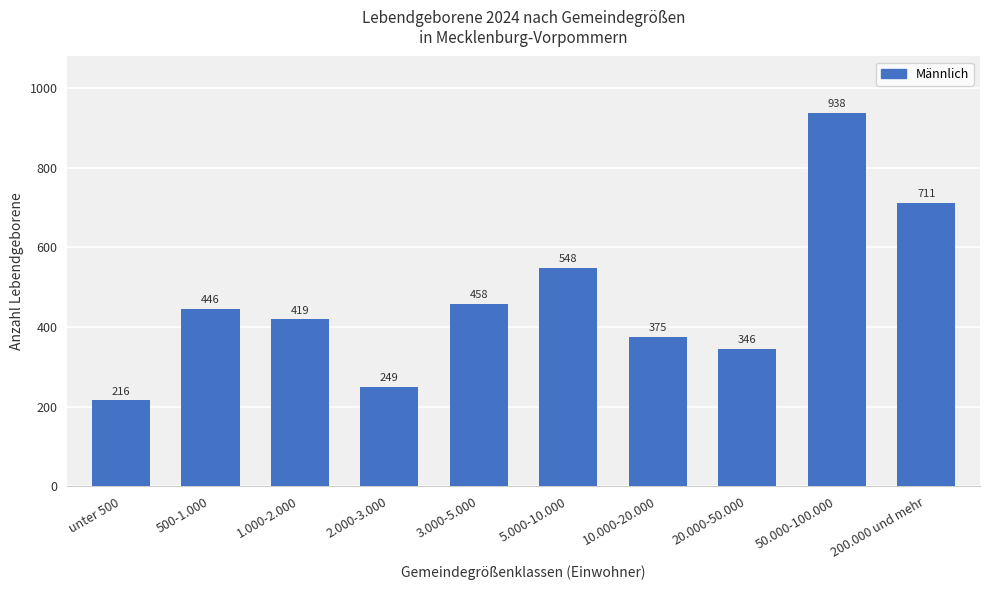

What is the sum of the values at 500-1.000 and 20.000-50.000?

792